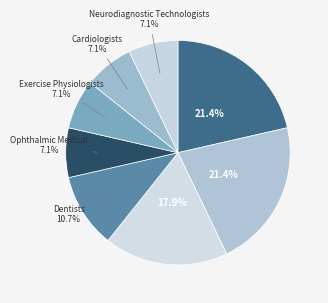

How many slices are in this pie chart?

8